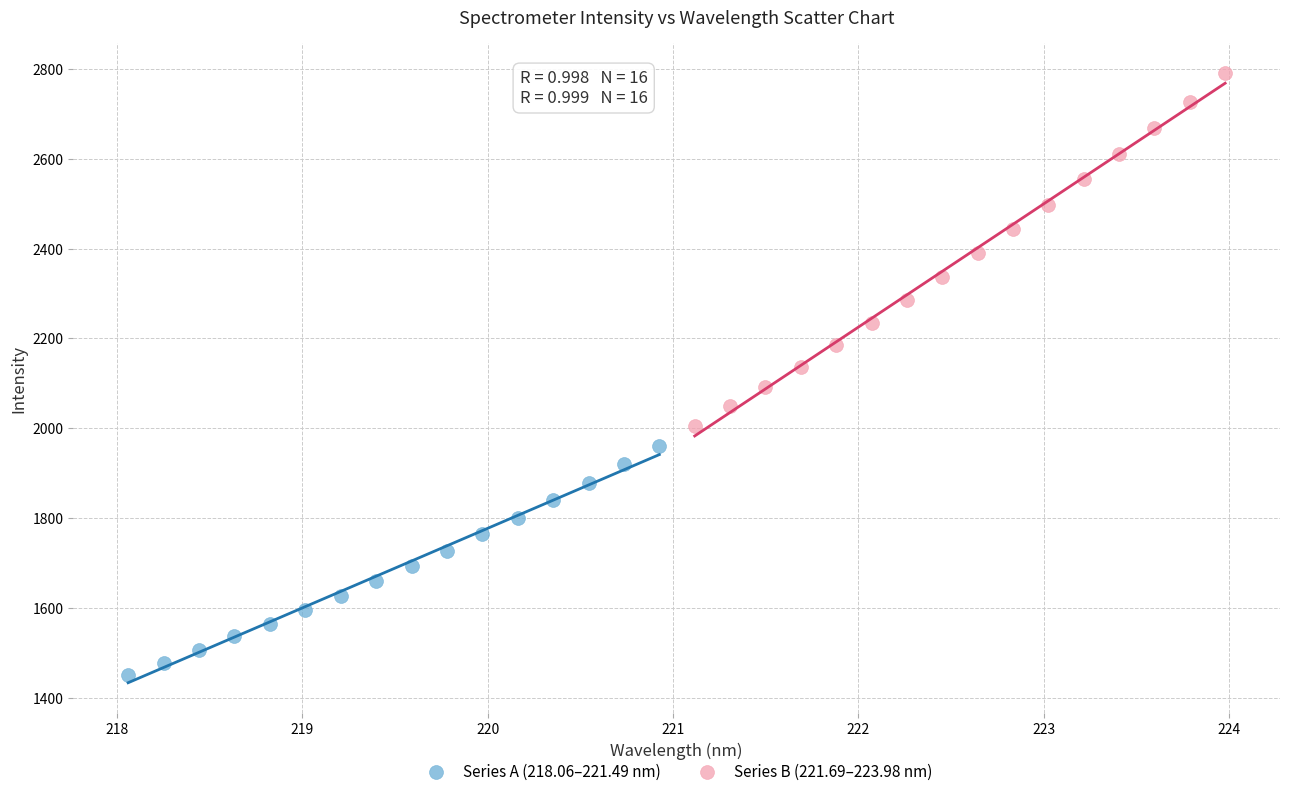

Which series contains the lowest Y value?

Series A (218.06–221.49 nm)